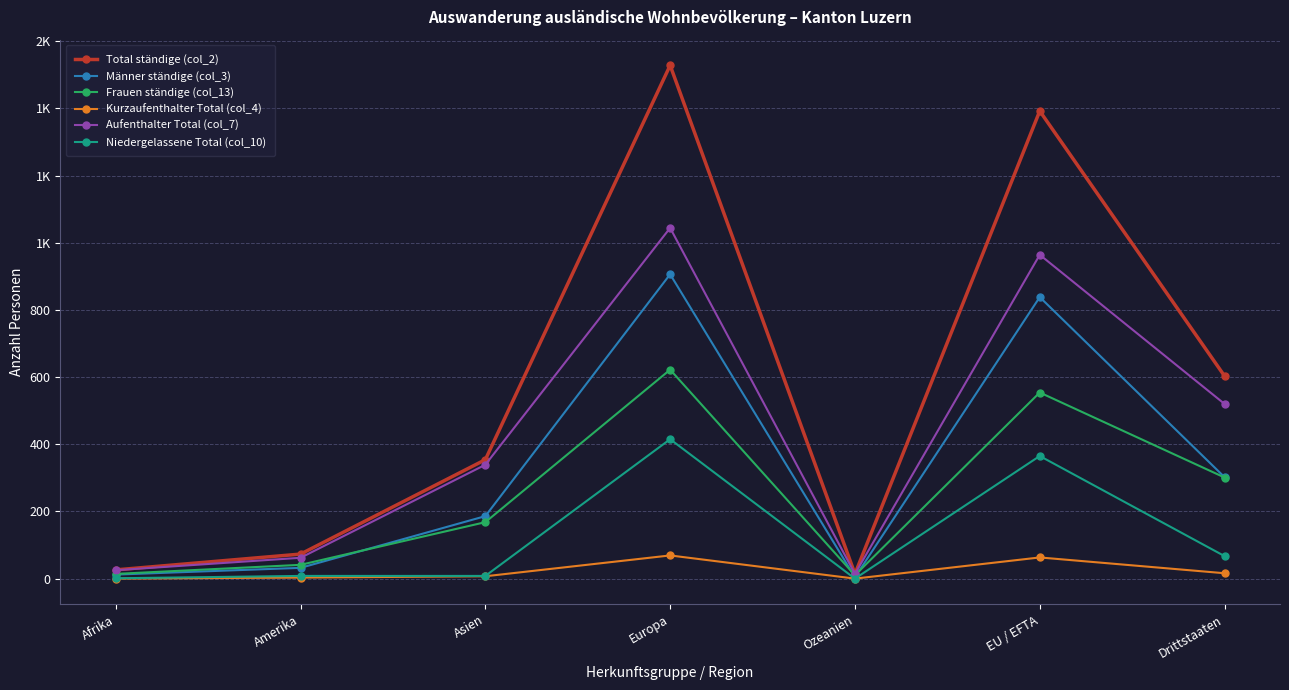

Does the chart have visible grid lines?

Yes